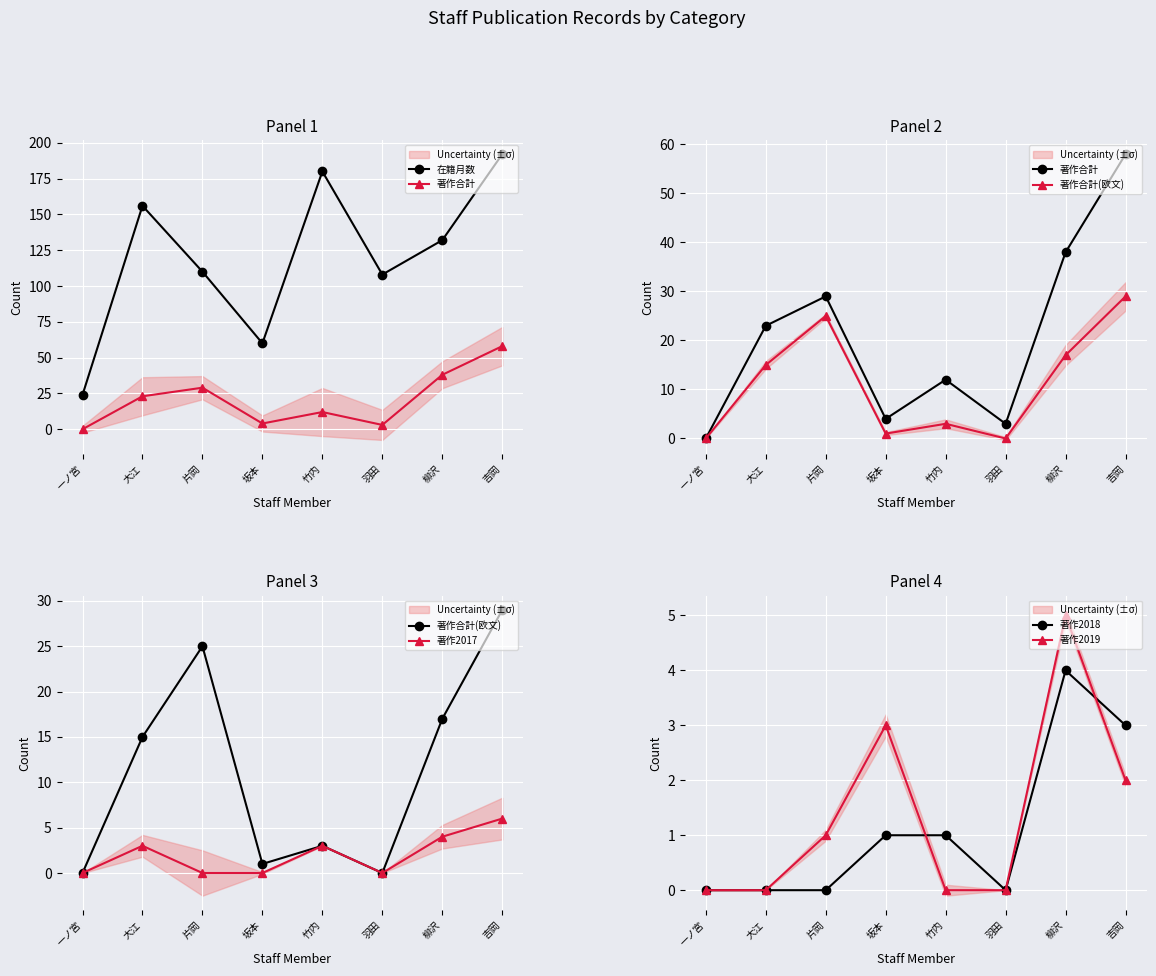

How many positive values does the 著作合計 series have?

7